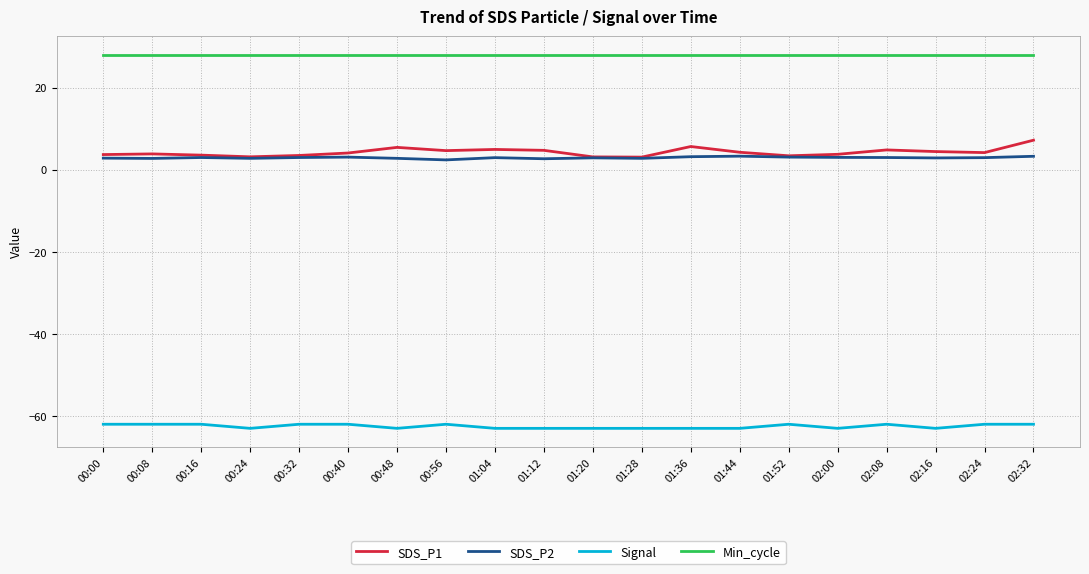

How many lines are shown in the chart?

4